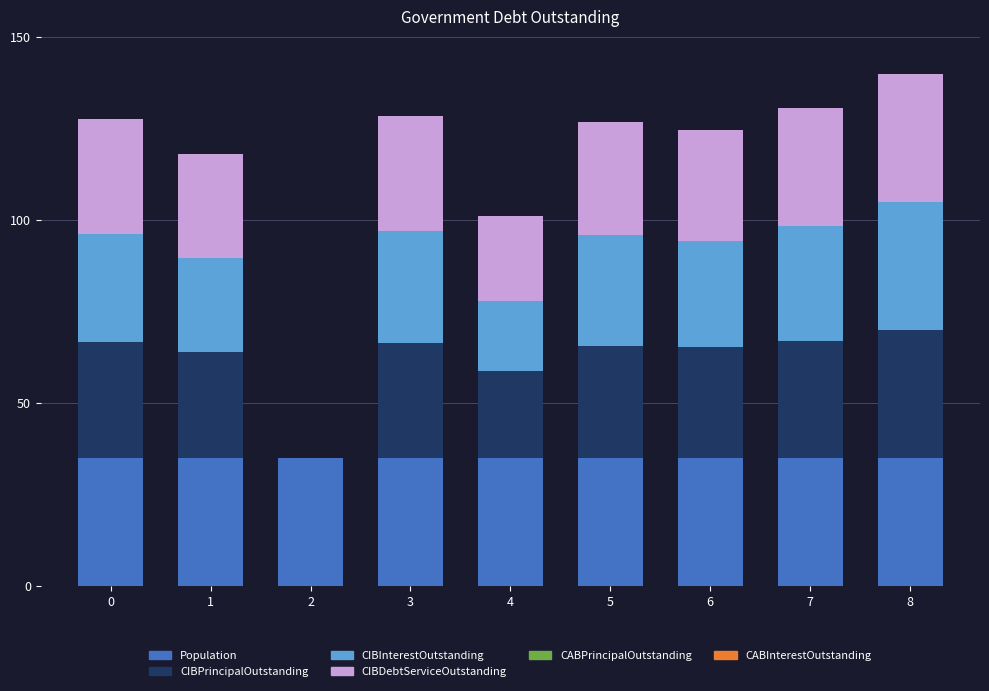

What is the total value across all series at 2?

35.0